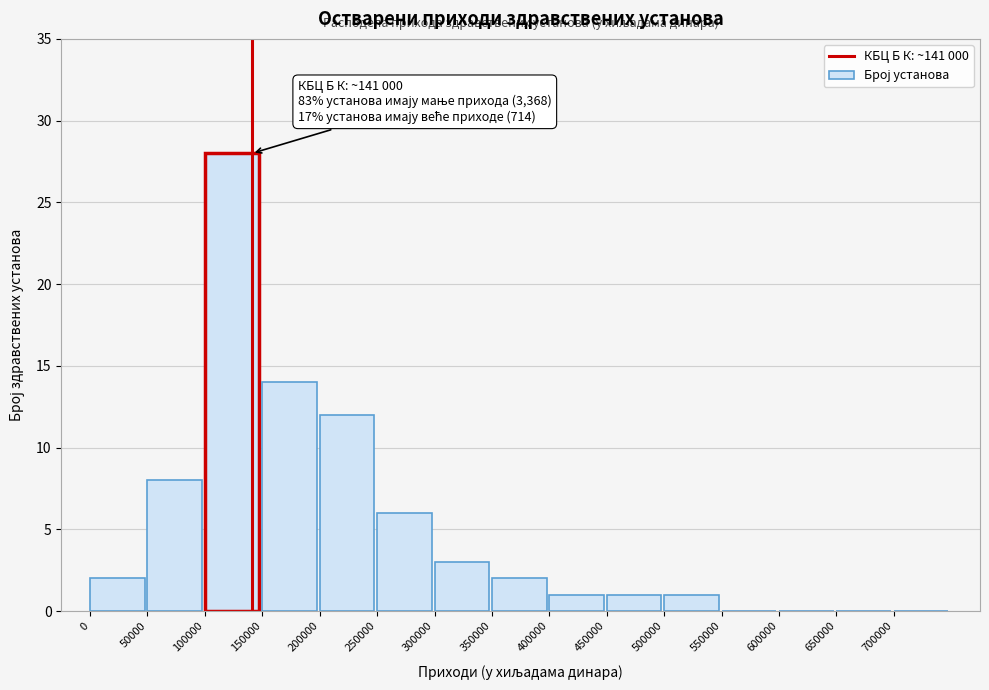

Reading left to right, transcribe all the data shown in this chart.

0=2	50000=8	100000=28	150000=14	200000=12	250000=6	300000=3	350000=2	400000=1	450000=1	500000=1	550000=0	600000=0	650000=0	700000=0